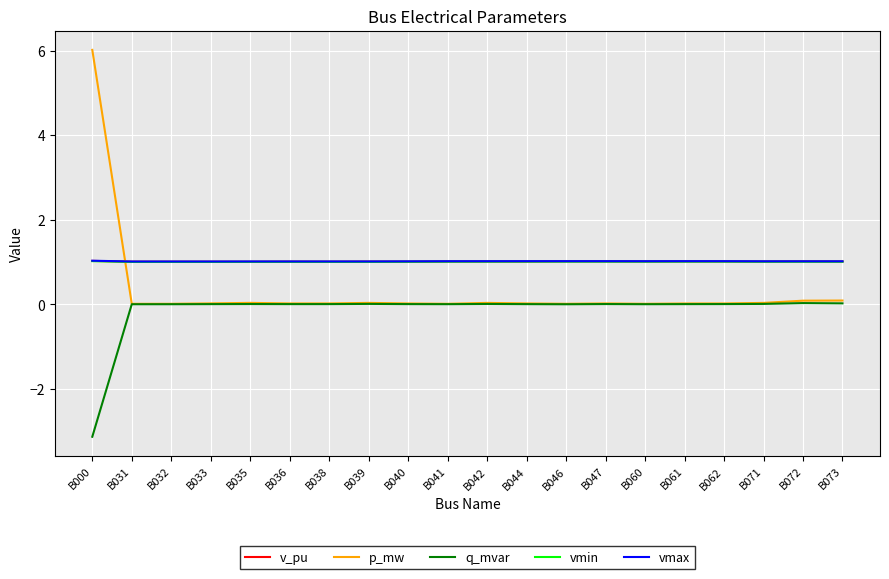

At which category is the sum across all series the highest?

B000